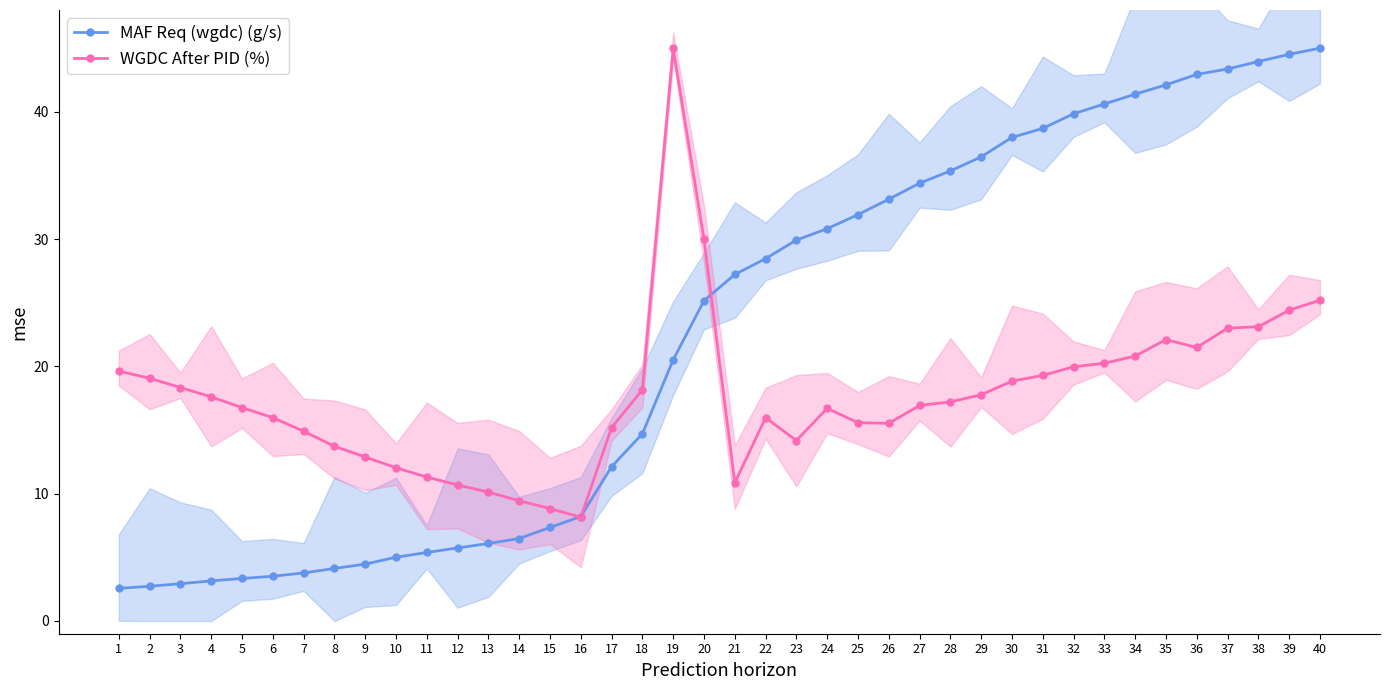

What is the sum of all WGDC After PID (%) values?

707.1